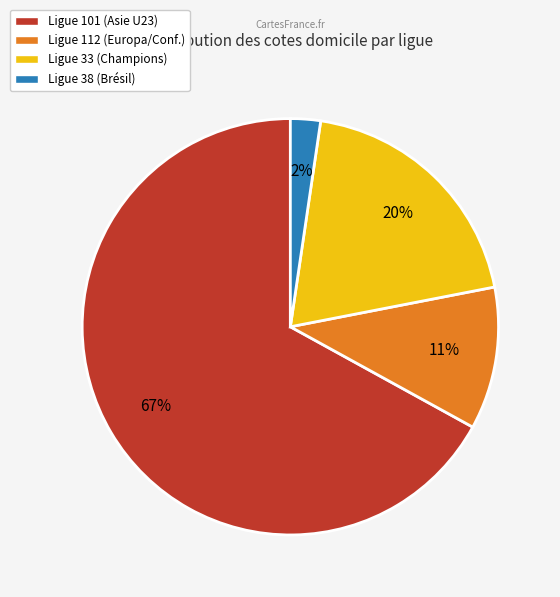

To the nearest percent, what is the average slice percentage?

25%